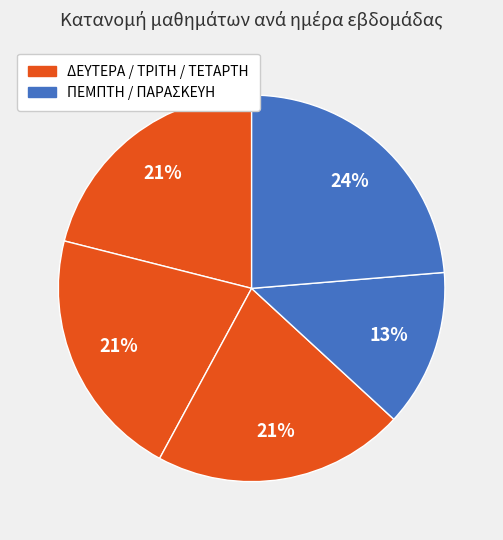

How many segments does this pie chart have?

5